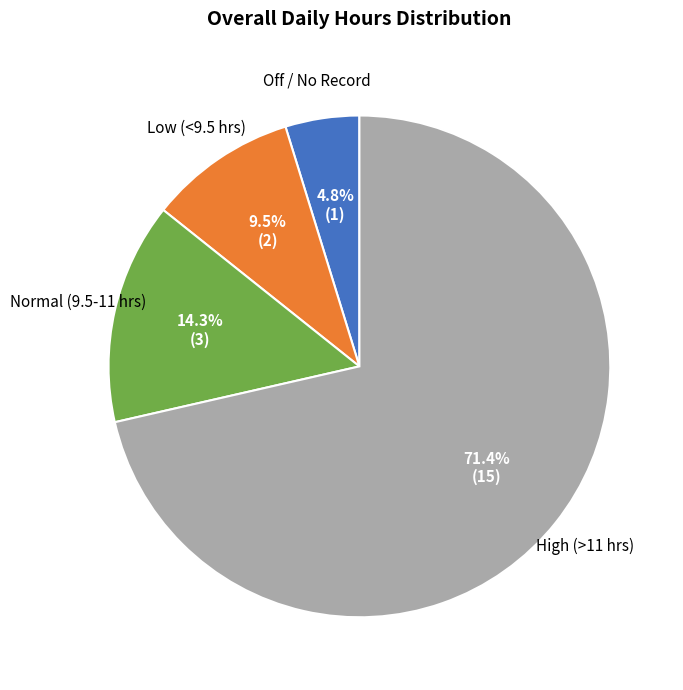

Is there any slice that represents more than half of the pie?

Yes